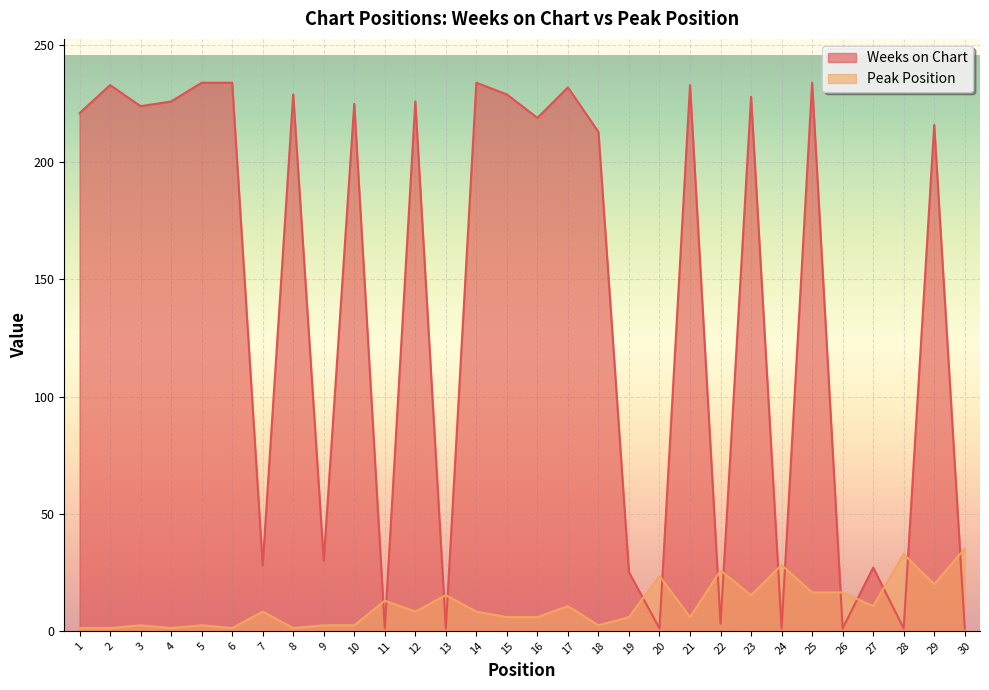

List the labels in order of Weeks on Chart value, largest first.

5, 6, 14, 25, 2, 21, 17, 8, 15, 23, 4, 12, 10, 3, 1, 16, 29, 18, 9, 7, 27, 19, 22, 11, 13, 20, 24, 26, 28, 30